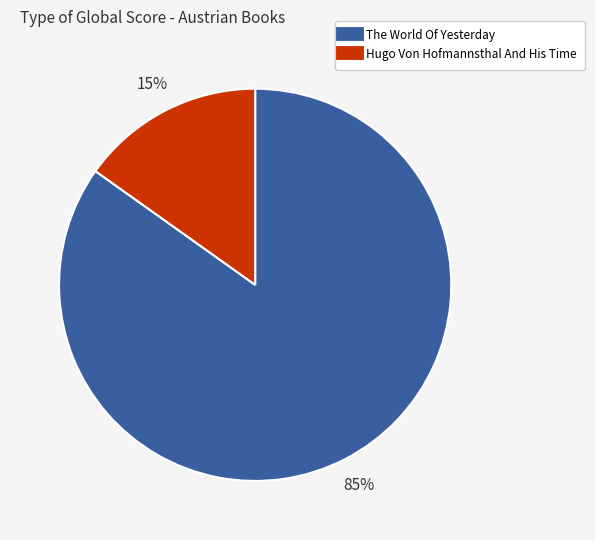

Count the number of slices in the pie.

2